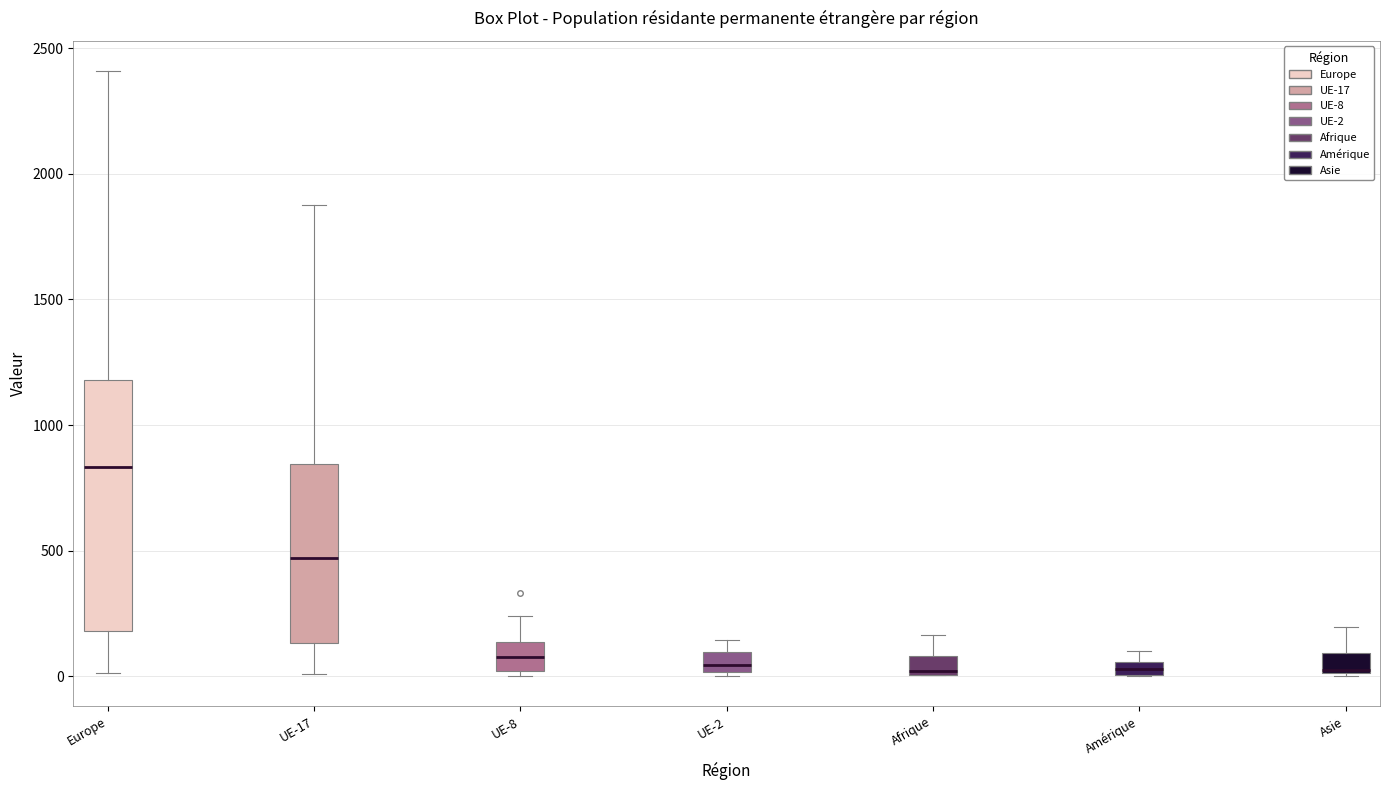

Where is the upper edge of the box for UE-2 on the y-axis? The values are not printed on the chart, so give them approximately, as read against the axis.

100